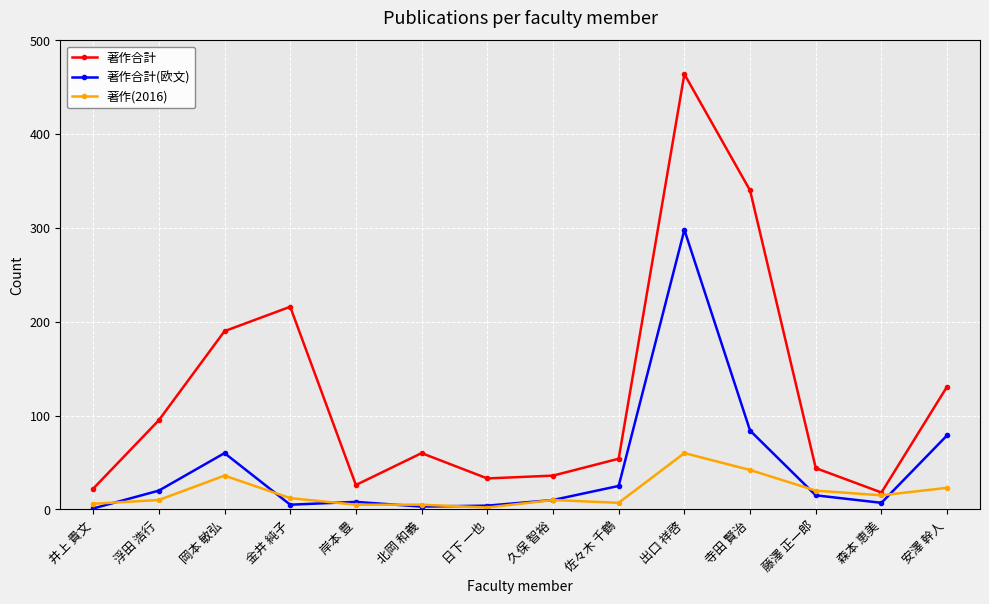

How many lines are shown in the chart?

3